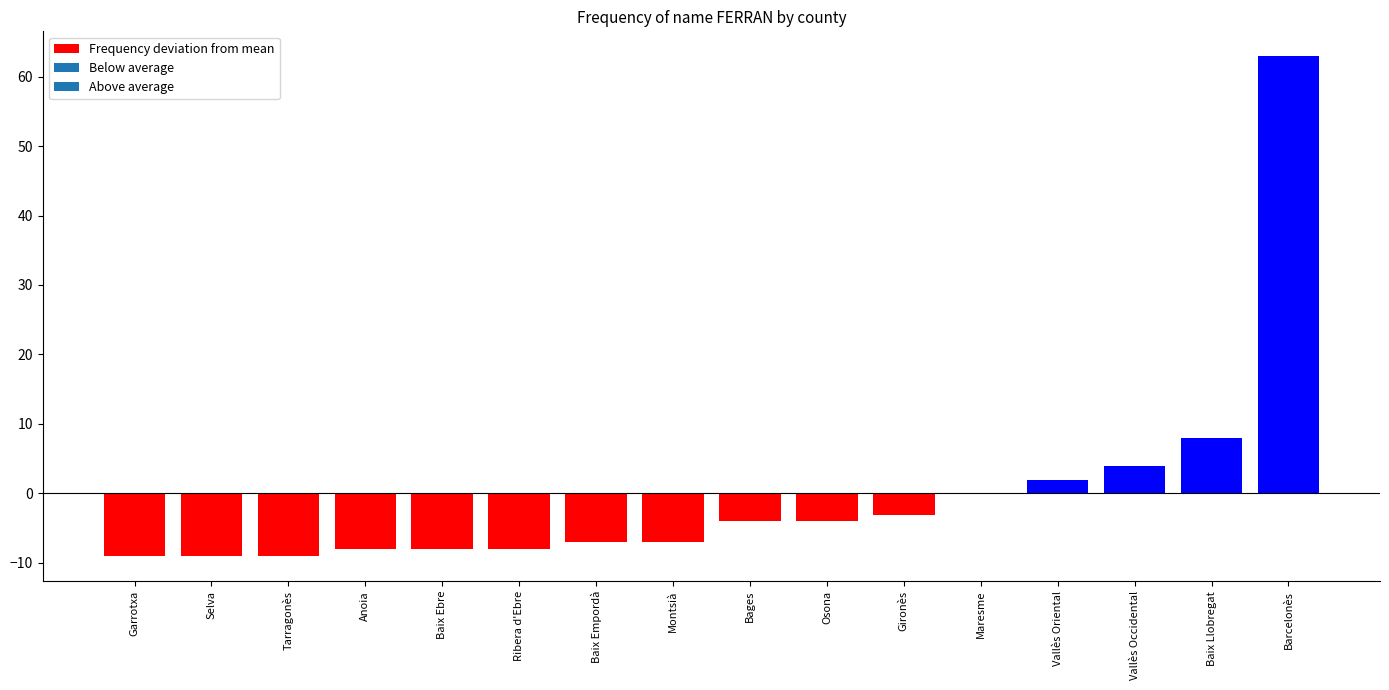

Reading left to right, list all the values displayed in this chart.

Garrotxa=-9.1	Selva=-9.1	Tarragonès=-9.1	Anoia=-8.1	Baix Ebre=-8.1	Ribera d'Ebre=-8.1	Baix Empordà=-7.1	Montsià=-7.1	Bages=-4.1	Osona=-4.1	Gironès=-3.1	Maresme=-0.1	Vallès Oriental=1.9	Vallès Occidental=3.9	Baix Llobregat=7.9	Barcelonès=62.9